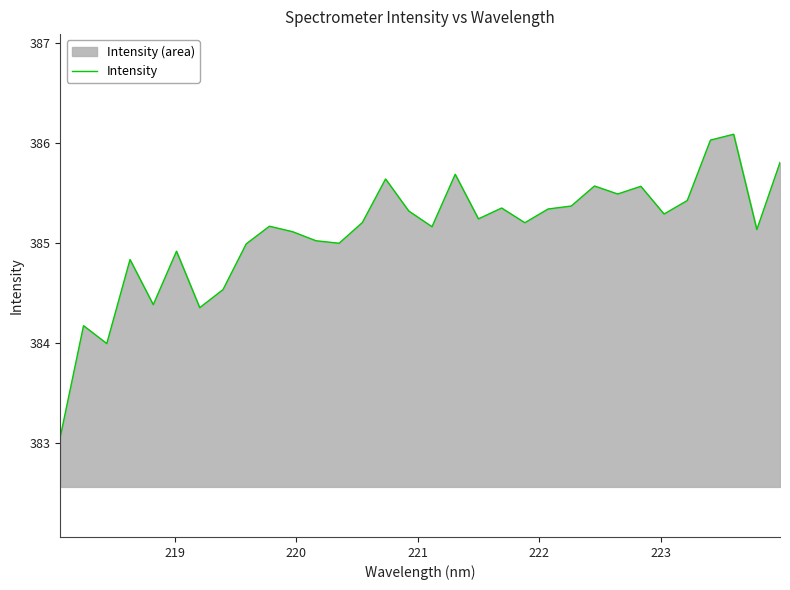

What is the value of the 9th point from the left?

385.0